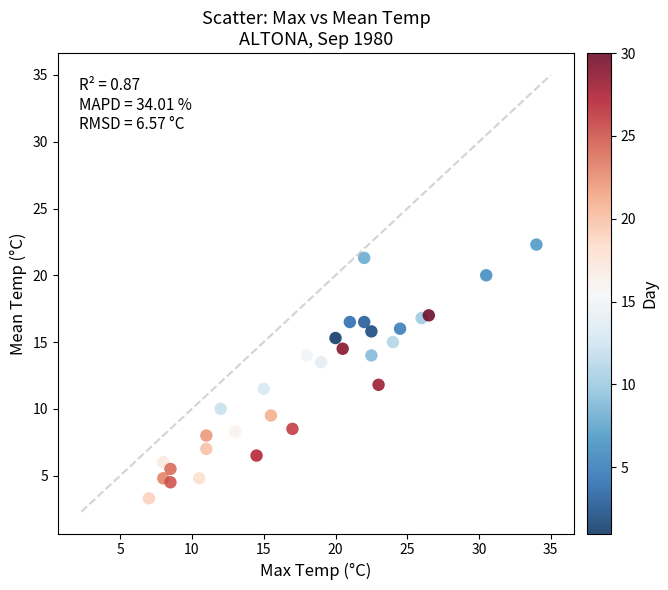

What is the range of Y values (max minus min)?

19.0